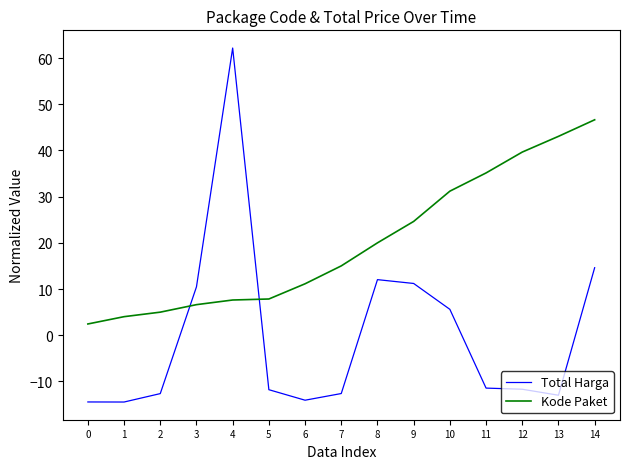

The value of Total Harga at 0 is -14.4. True or false?

True